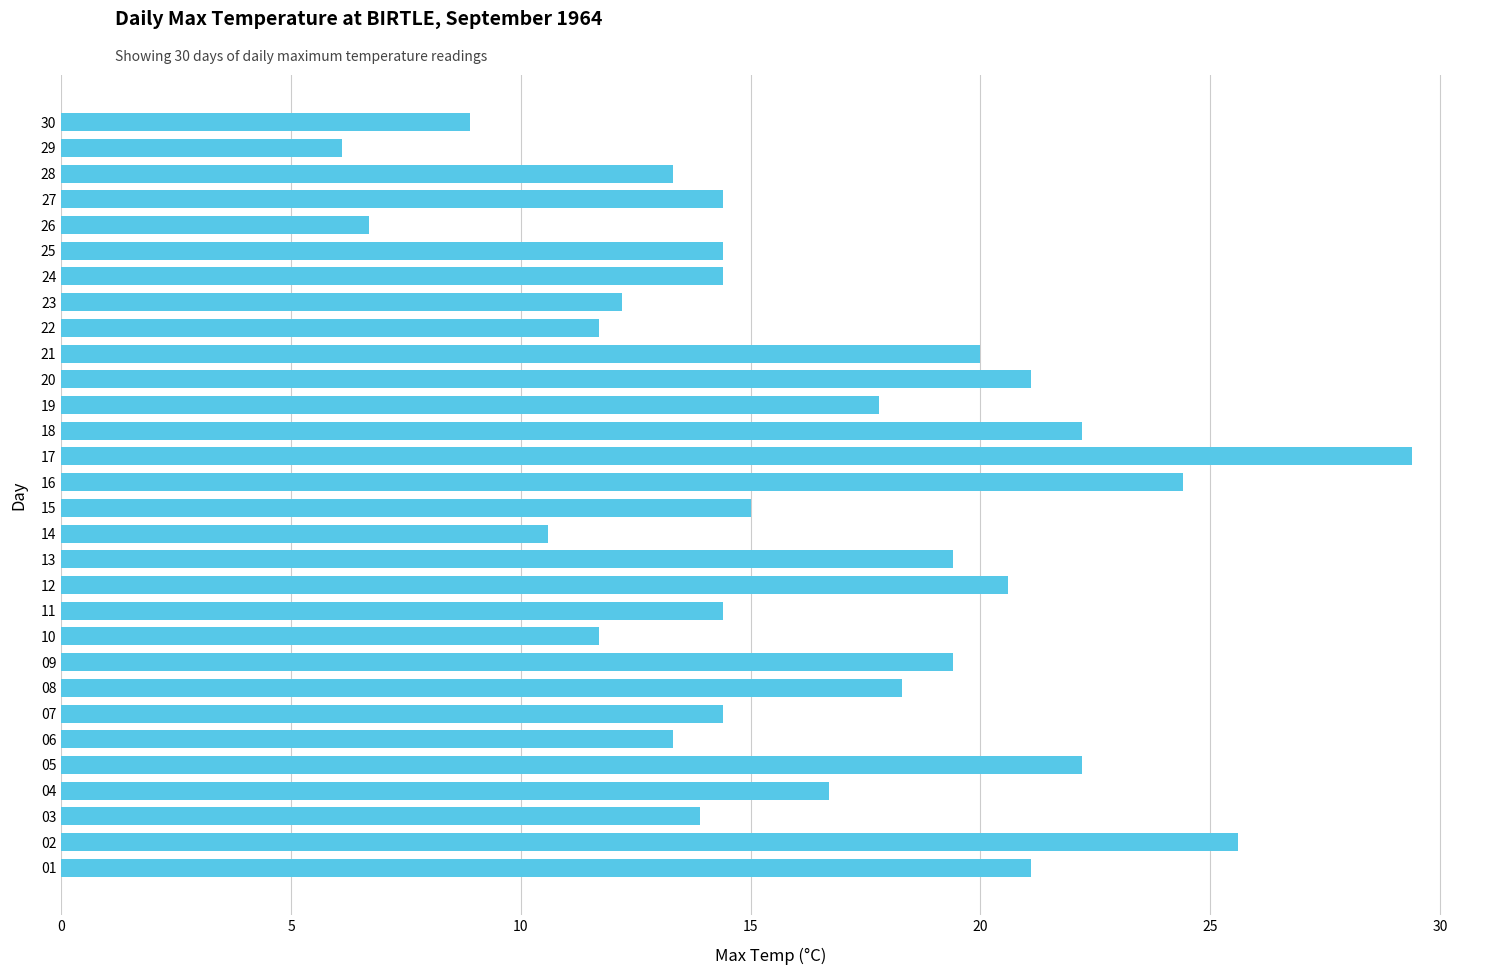

Which label corresponds to the largest value in the chart?

17